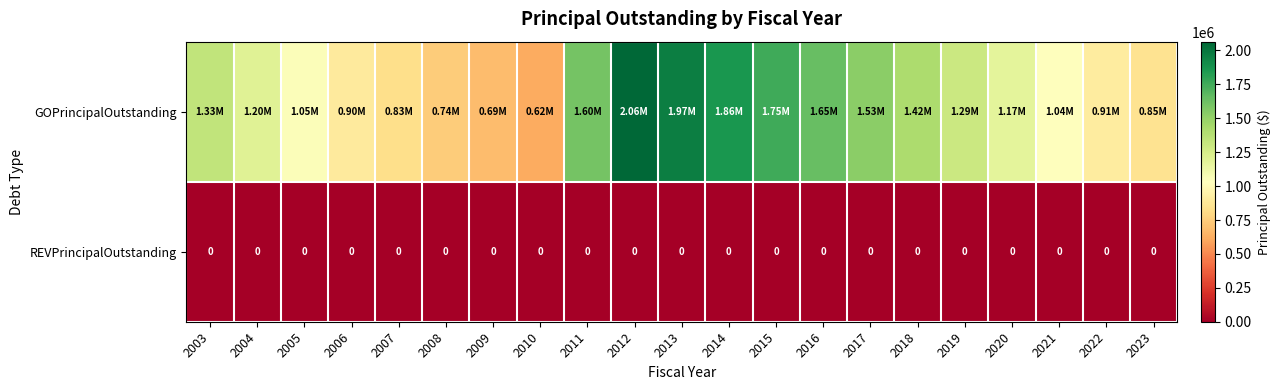

Which series has the largest total across all categories?

GOPrincipalOutstanding